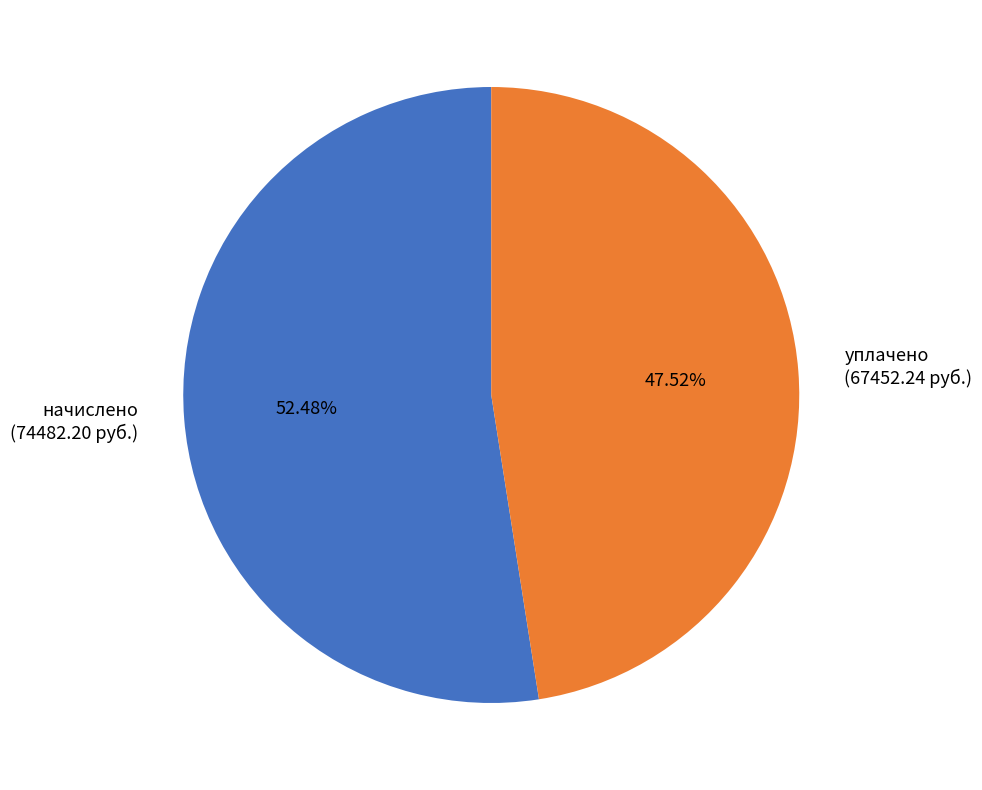

Does any single category account for the majority?

Yes